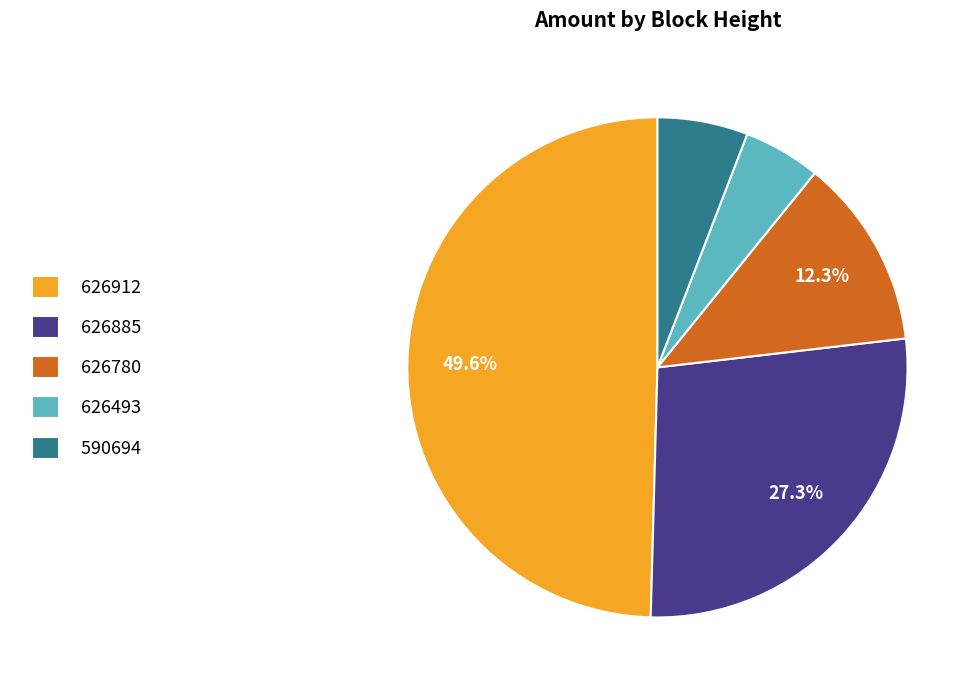

To the nearest percent, what portion does 590694 represent?

6%